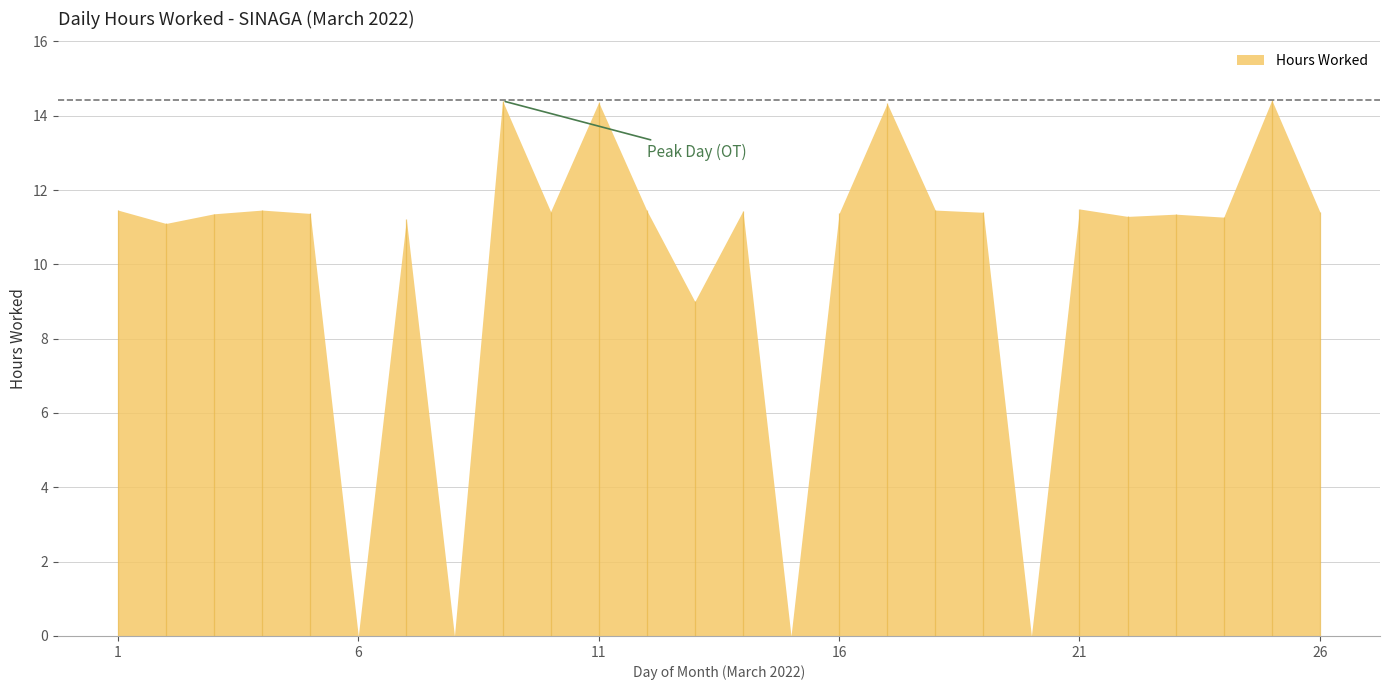

Between 25 and 21, which is larger?

25